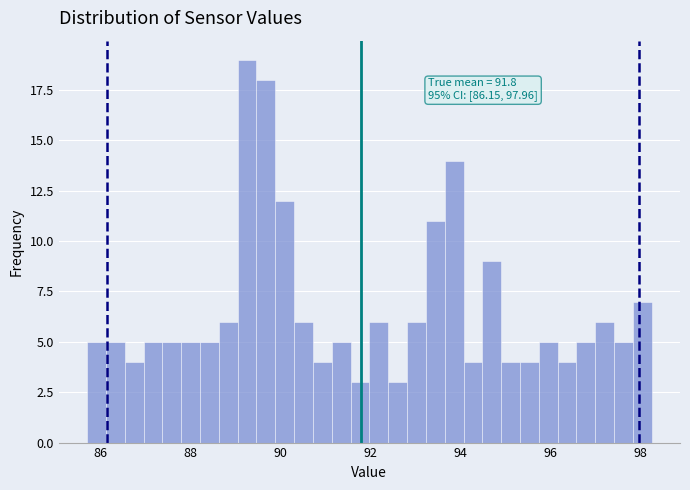

Around what value on the x-axis is the tallest bar? Give the approximate position of its centre, as read against the axis.

89.2